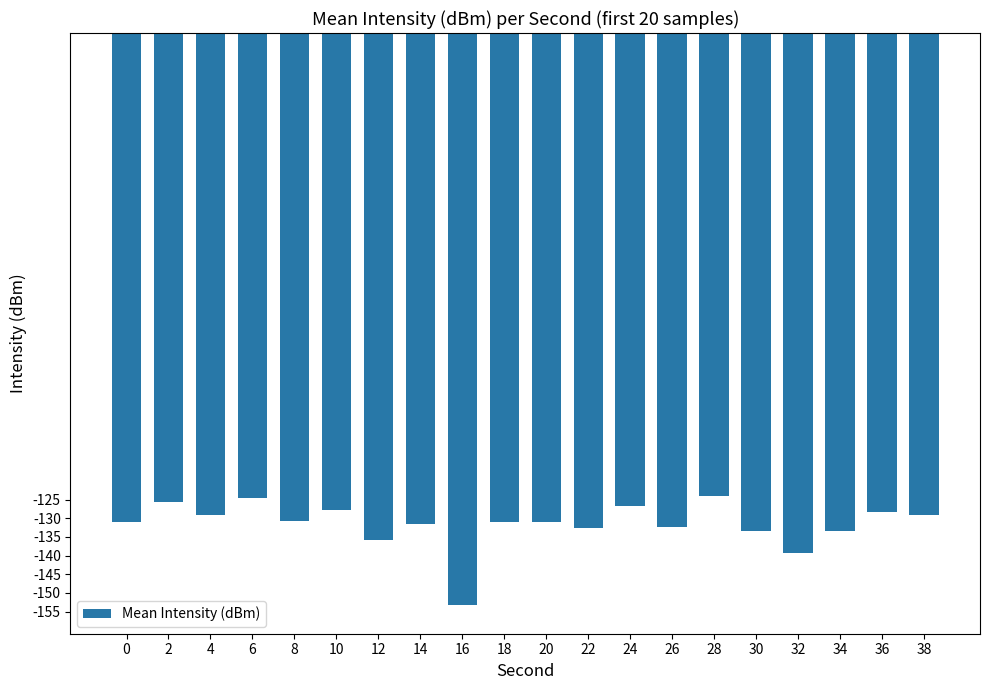

Count the number of values greater than -130.

8